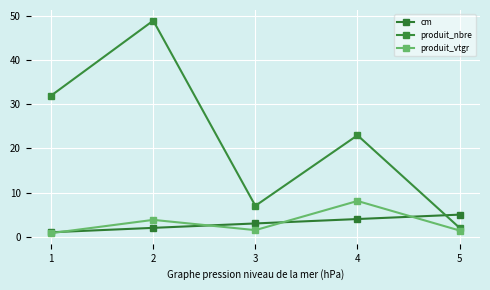

Reading left to right, transcribe all the data shown in this chart.

cm: 1.0	2.0	3.0	4.0	5.0
produit_nbre: 32.0	49.0	7.0	23.0	2.0
produit_vtgr: 0.8	3.8	1.5	8.1	1.4